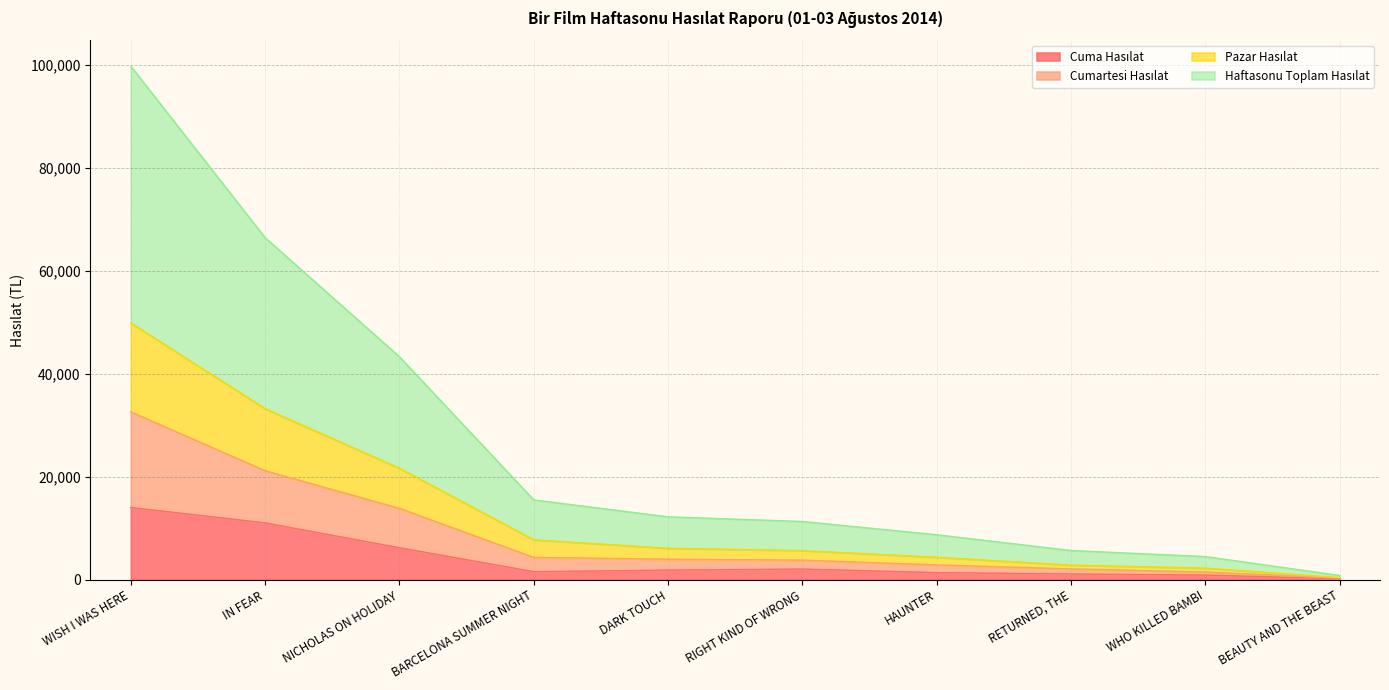

Which has a higher value, RIGHT KIND OF WRONG or BEAUTY AND THE BEAST?

RIGHT KIND OF WRONG